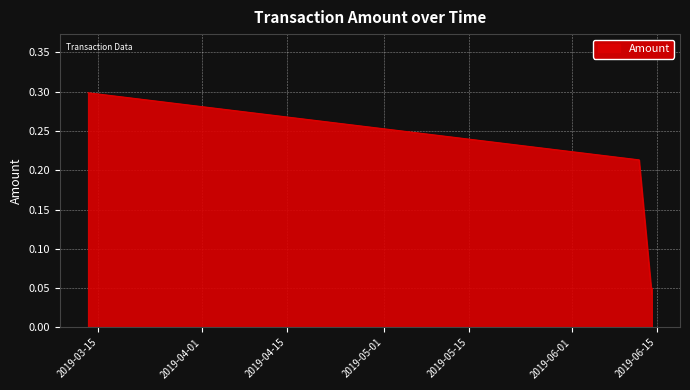

True or false: there are more than 2 points higher than both neighbors.

False